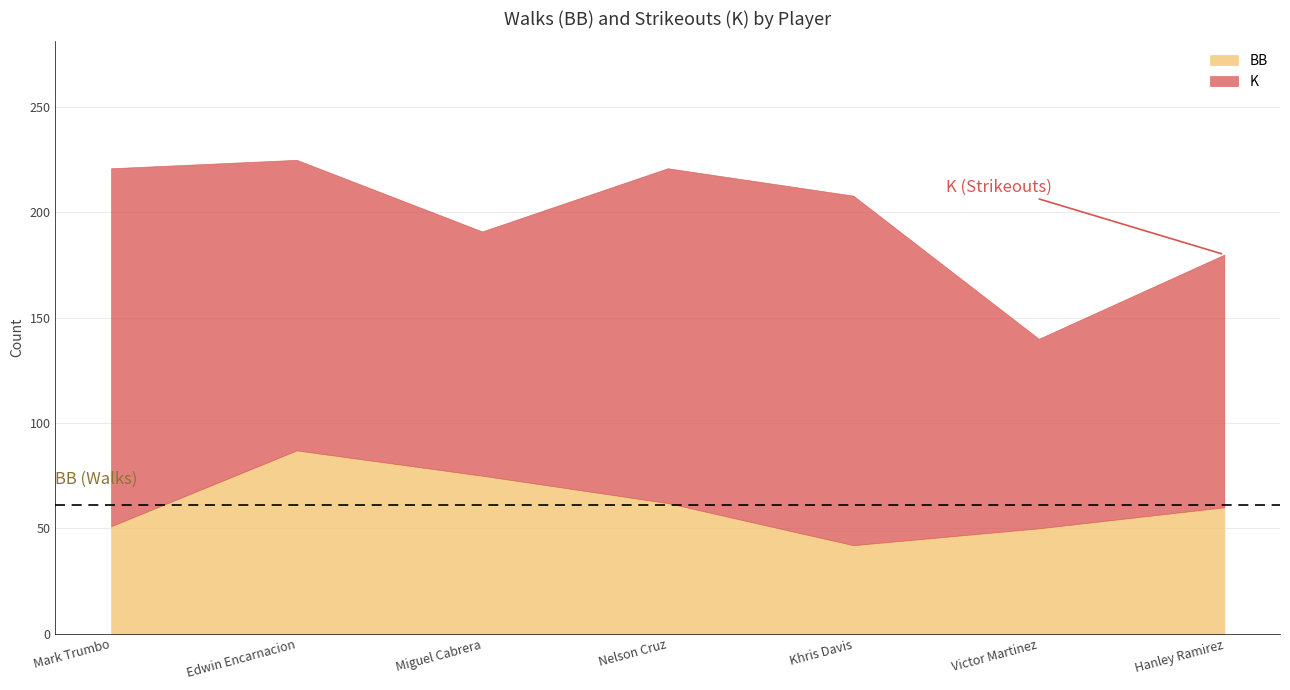

What is the label of the 6th point from the right?

Edwin Encarnacion